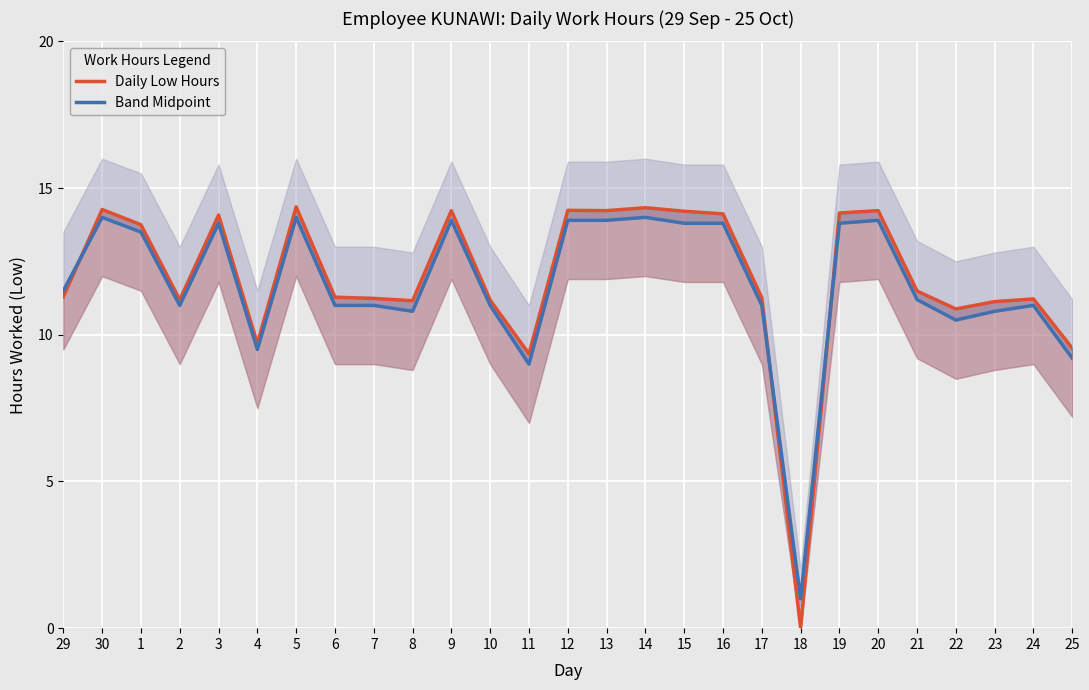

What is the sum of the Band Midpoint values at 6 and 22?

21.5